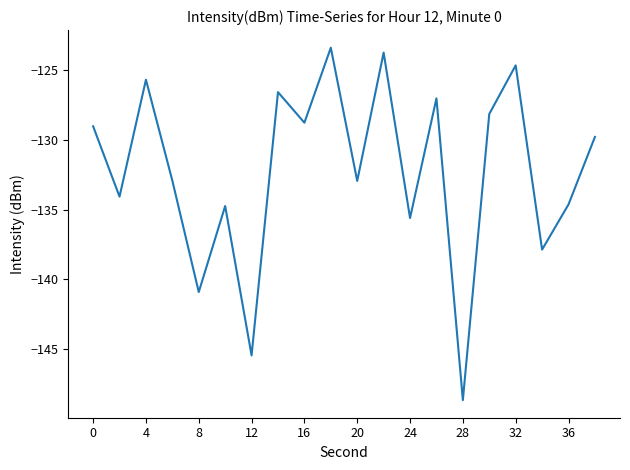

What is the maximum value shown in the chart?

-123.4